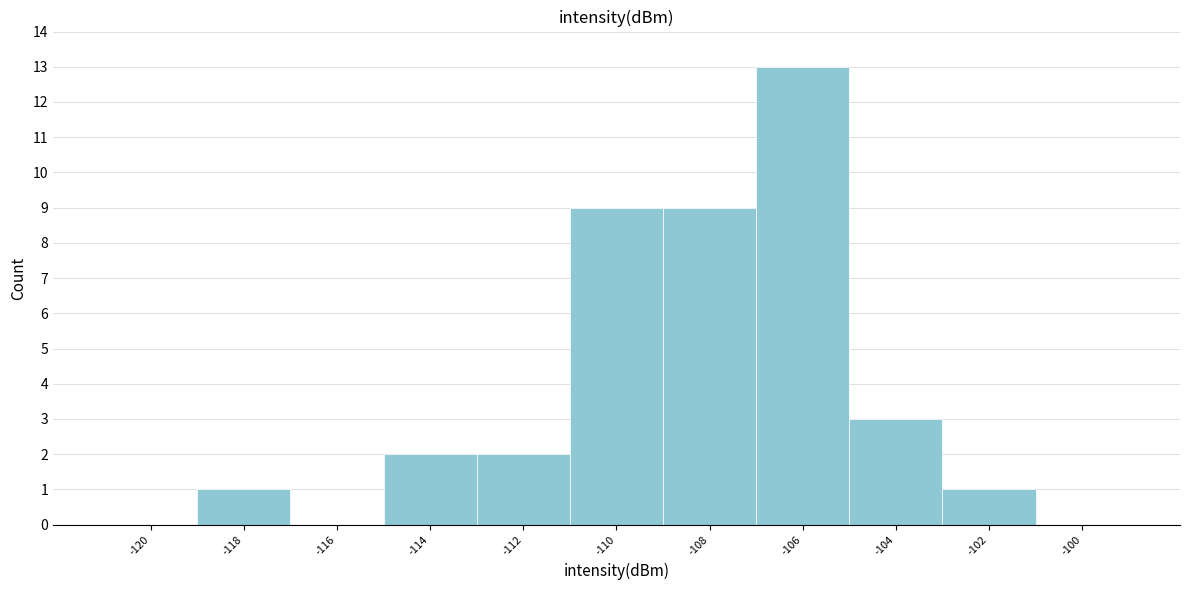

Reading right to left, what are all the values shown in this chart?

-100=0	-102=1	-104=3	-106=13	-108=9	-110=9	-112=2	-114=2	-116=0	-118=1	-120=0